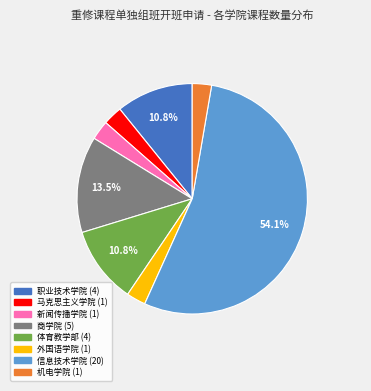

Is it true that 外国语学院 is 11% of the pie?

False